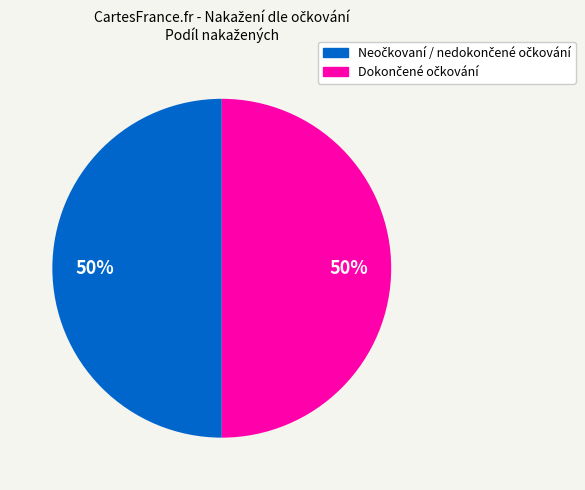

To the nearest percent, what is the difference between the largest and smallest slice percentages?

0%